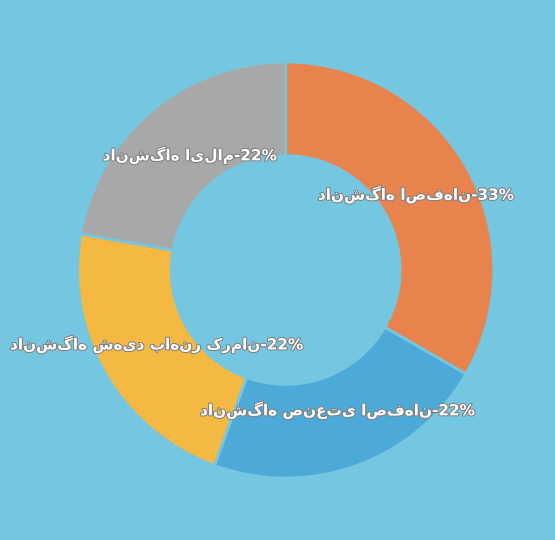

To the nearest percent, what is the average slice percentage?

25%